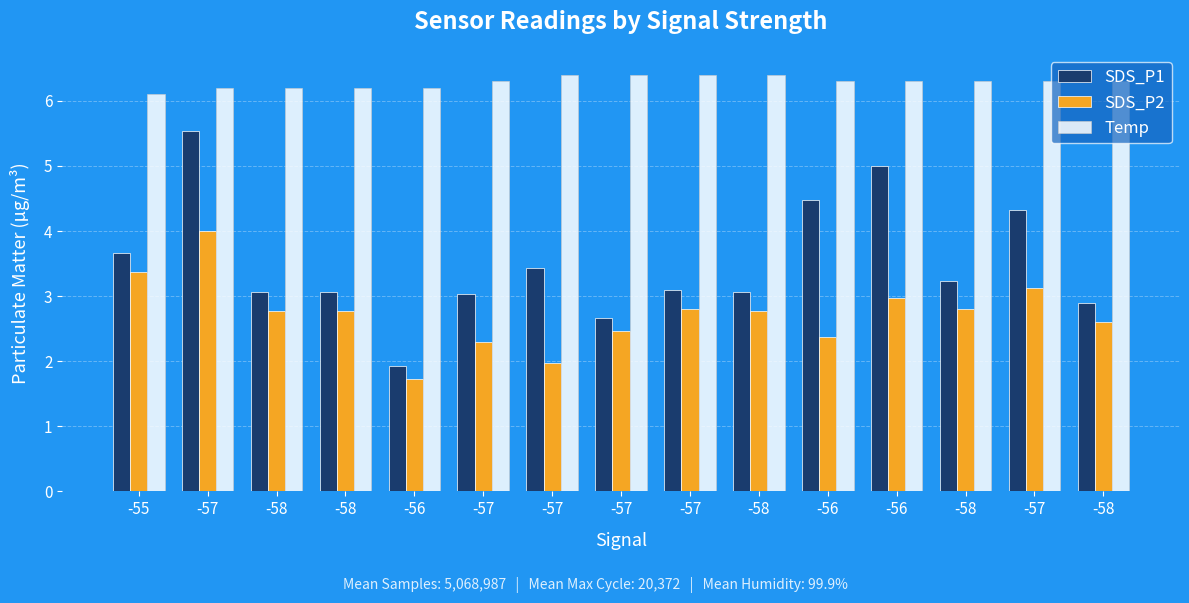

Where is Temp nearest to the value 6?

-55